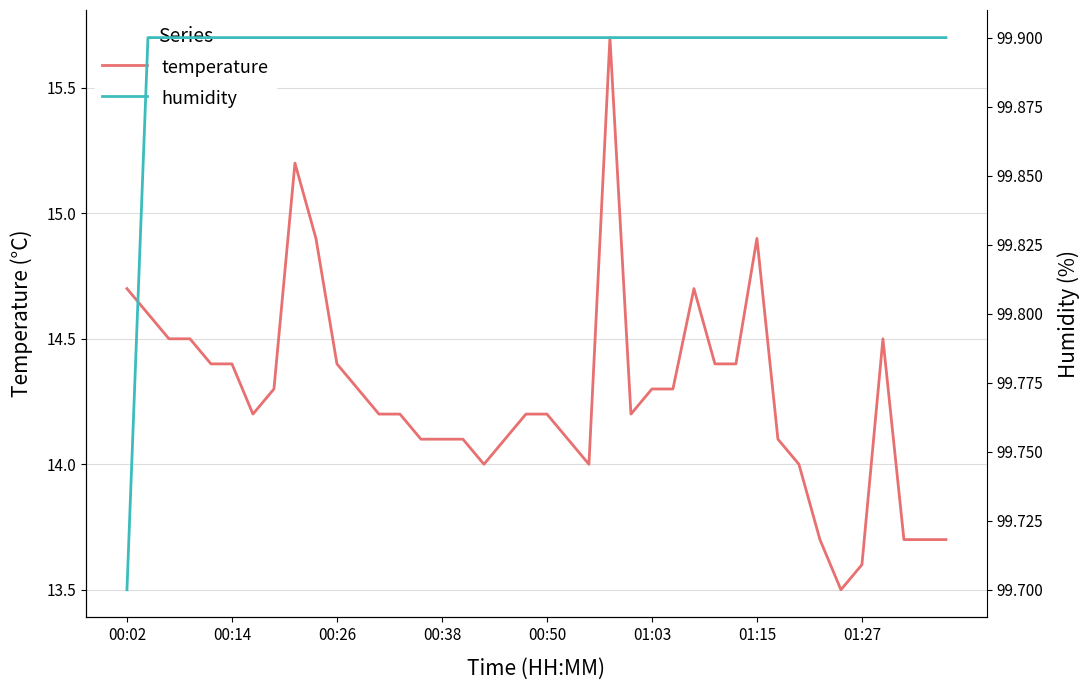

Count the humidity values in the range 99 to 100.

40